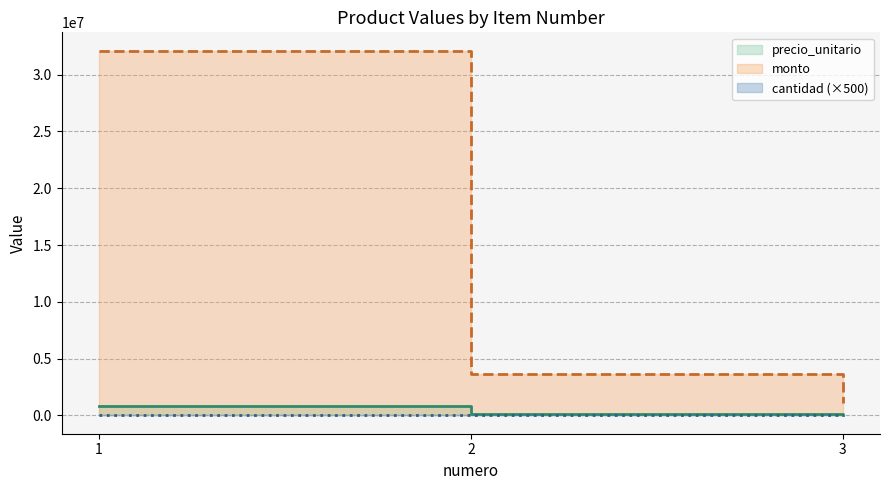

Where is precio_unitario nearest to the value 449000?

2